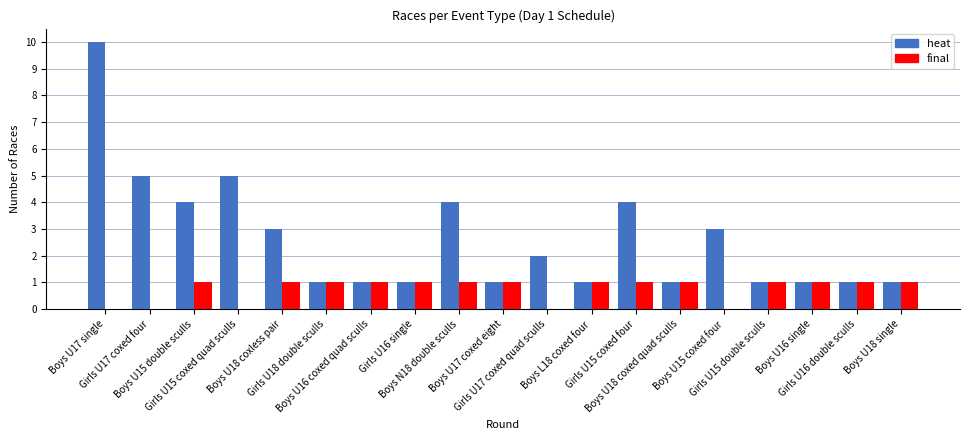

Count the number of categories in the chart.

19